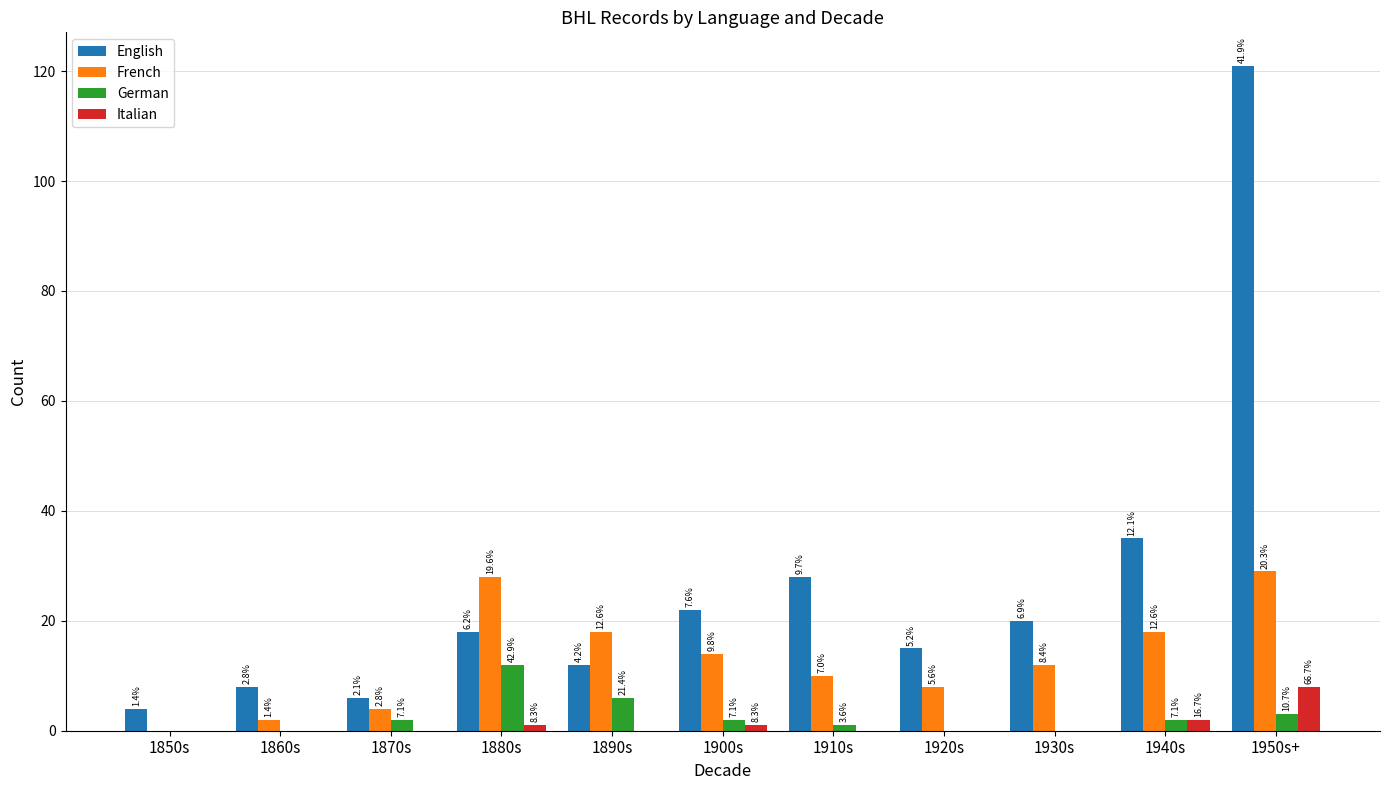

What are all the series names shown in the legend?

English, French, German, Italian